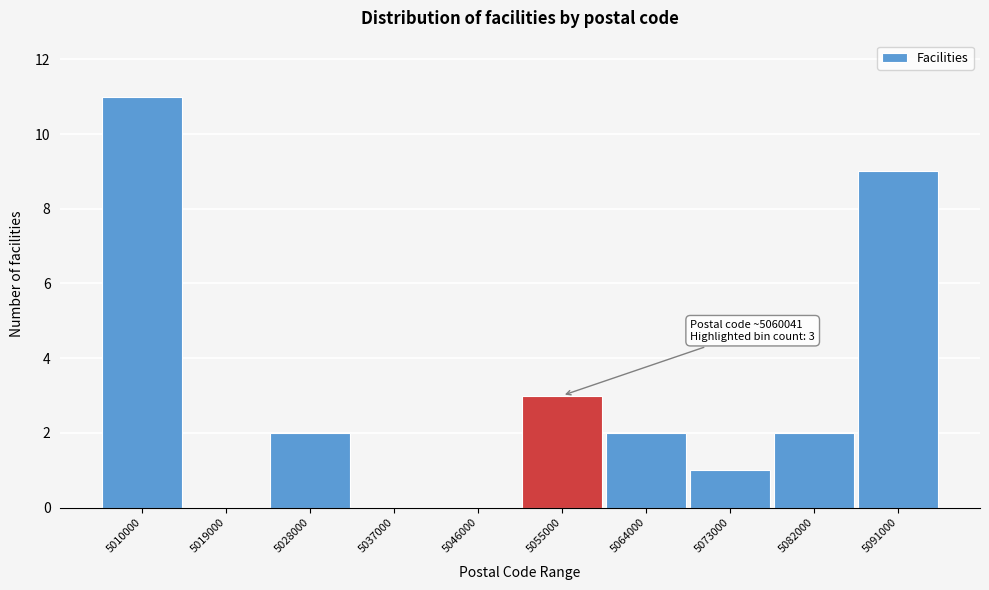

Reading left to right, extract all data points from this chart.

5010000=11	5019000=0	5028000=2	5037000=0	5046000=0	5055000=3	5064000=2	5073000=1	5082000=2	5091000=9